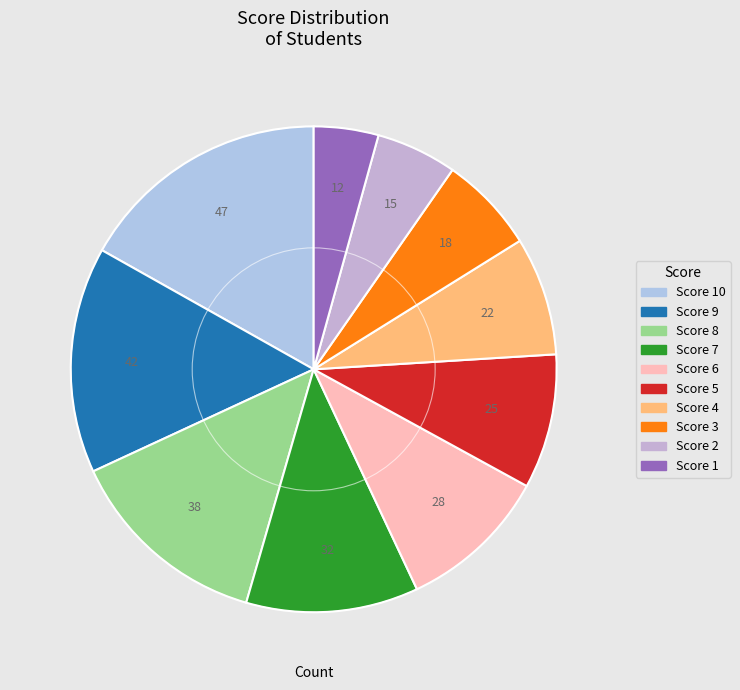

Rank the categories by value from highest to lowest.

10, 9, 8, 7, 6, 5, 4, 3, 2, 1